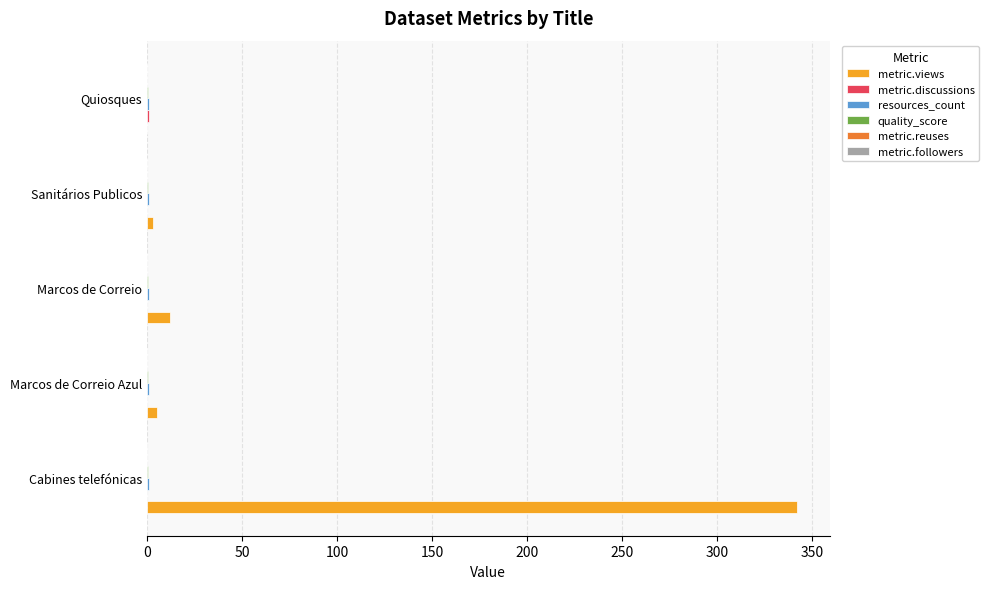

Which series has the largest total across all categories?

metric.views